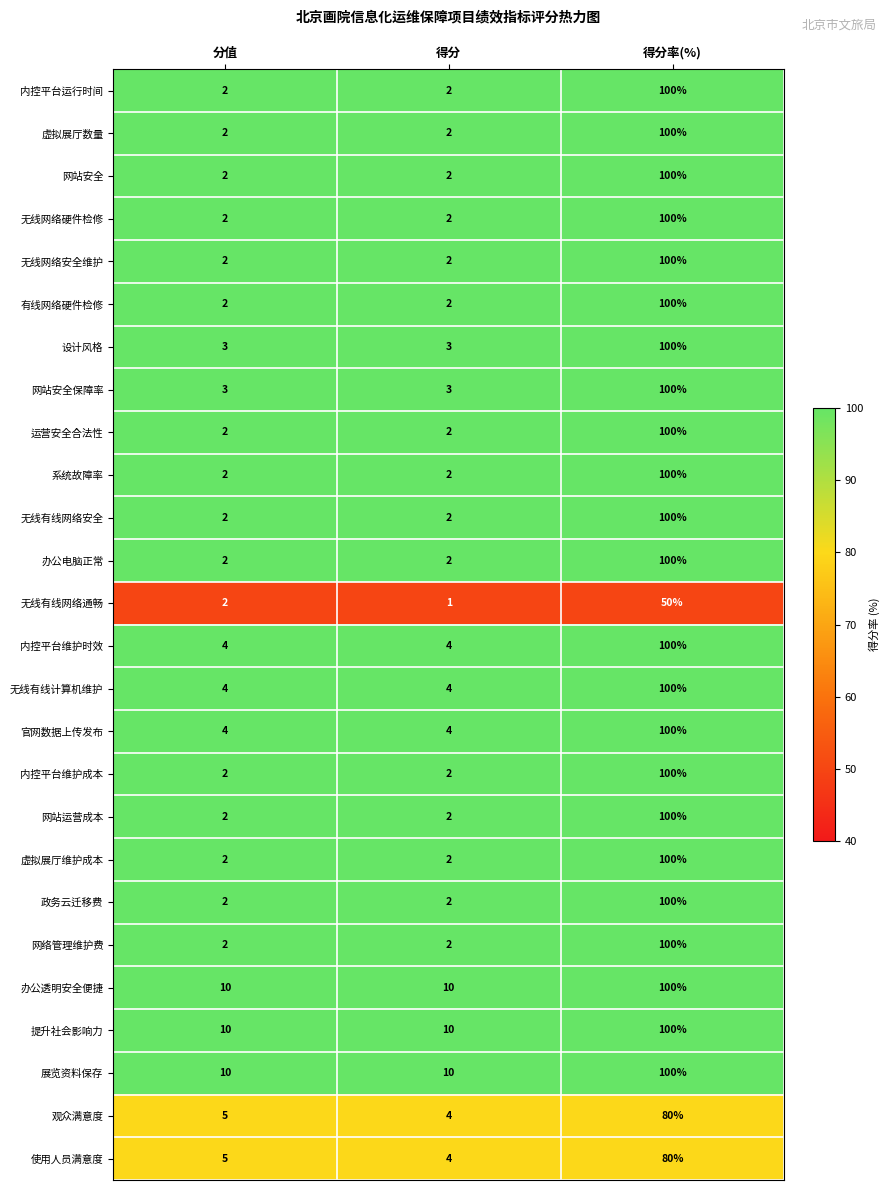

What is the difference between the highest and lowest values at 得分率(%)?

50